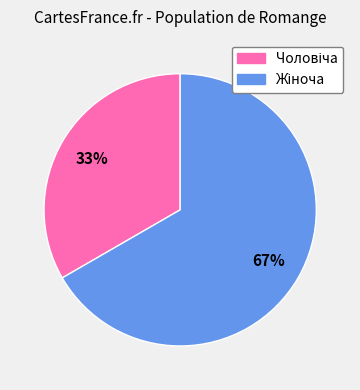

Is there any slice that represents more than half of the pie?

Yes